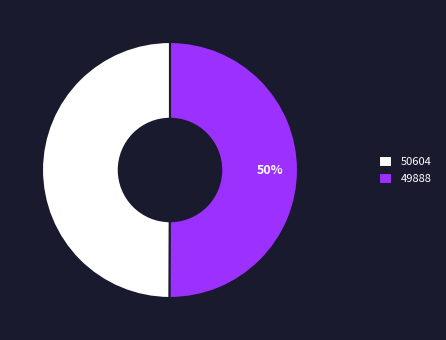

What percentage is the 49888 slice, to the nearest percent?

50%